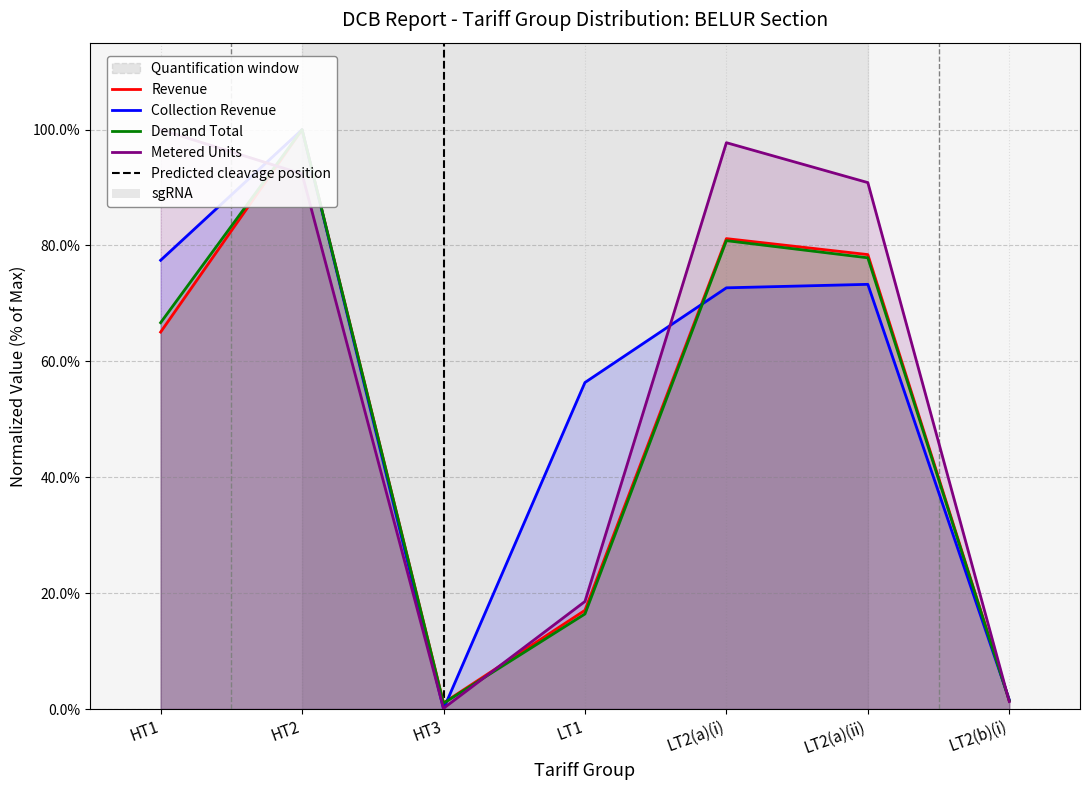

How many categories are shown in the chart?

7